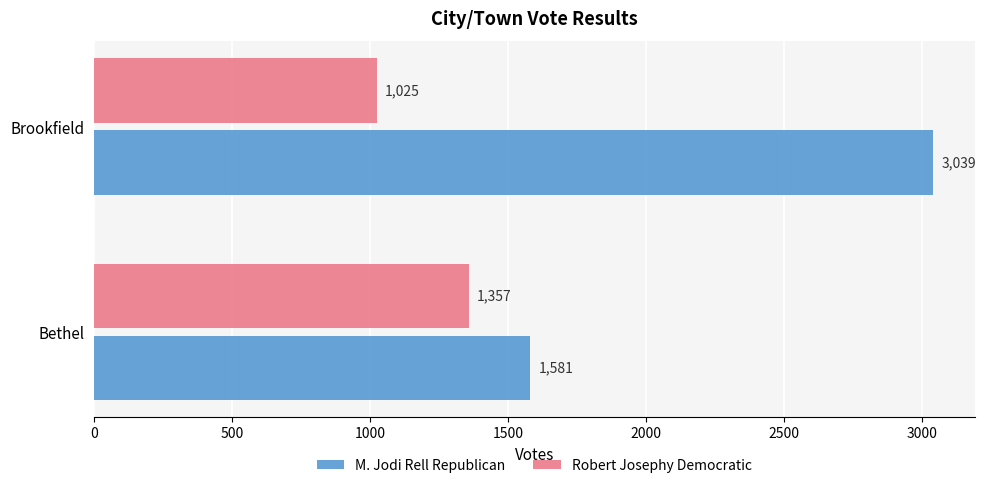

What is the average value of the Robert Josephy Democratic series?

1191